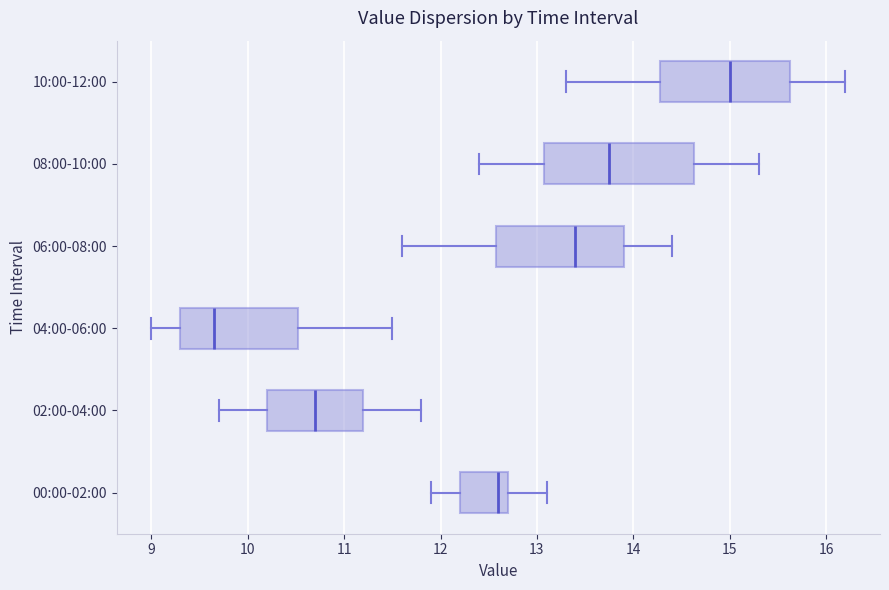

Which box has the furthest to the right median line?

10:00-12:00